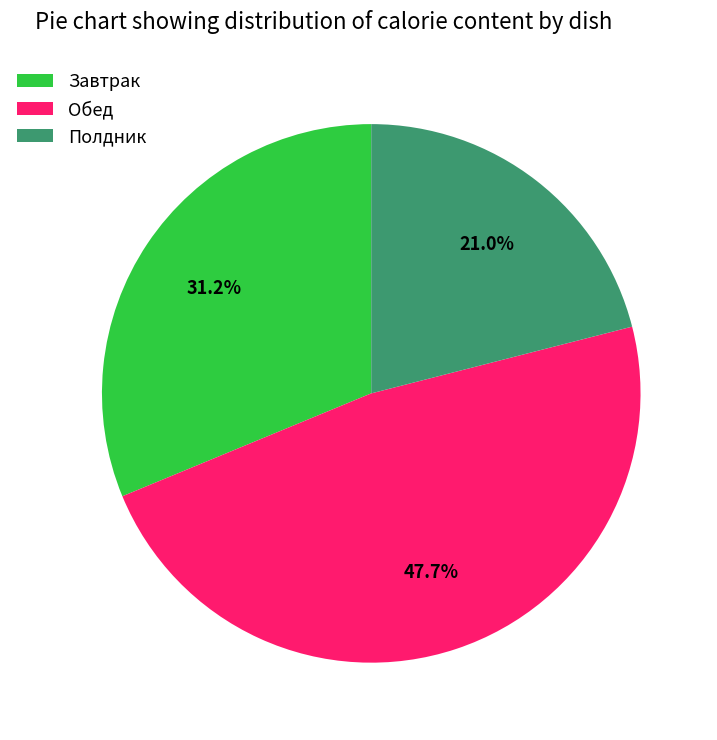

Rank the categories by value from highest to lowest.

Обед, Завтрак, Полдник